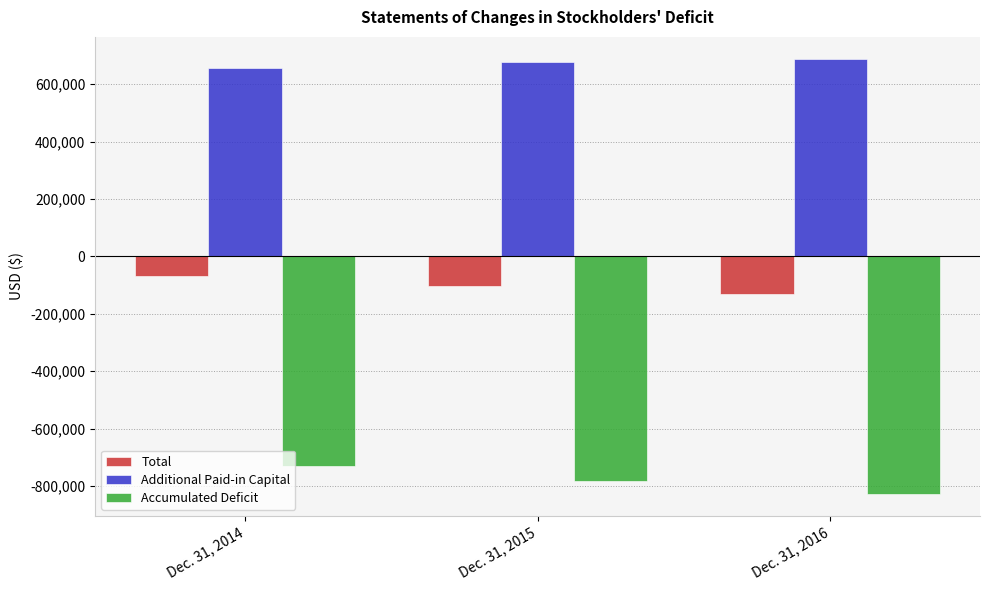

The Additional Paid-in Capital series shows 1206875 at Dec. 31, 2015. True or false?

False